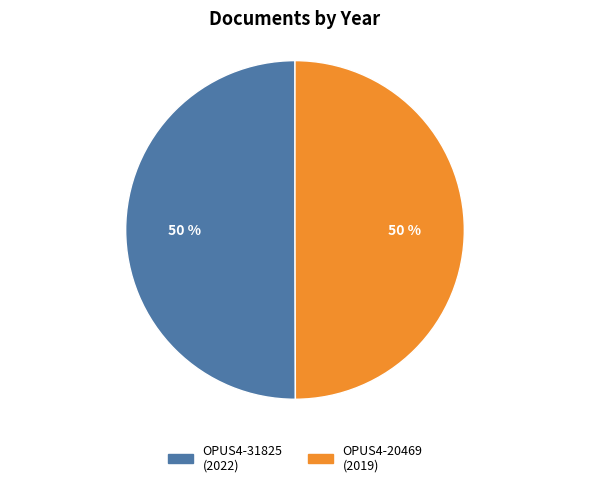

The OPUS4-31825 slice represents 50% of the pie. True or false?

True